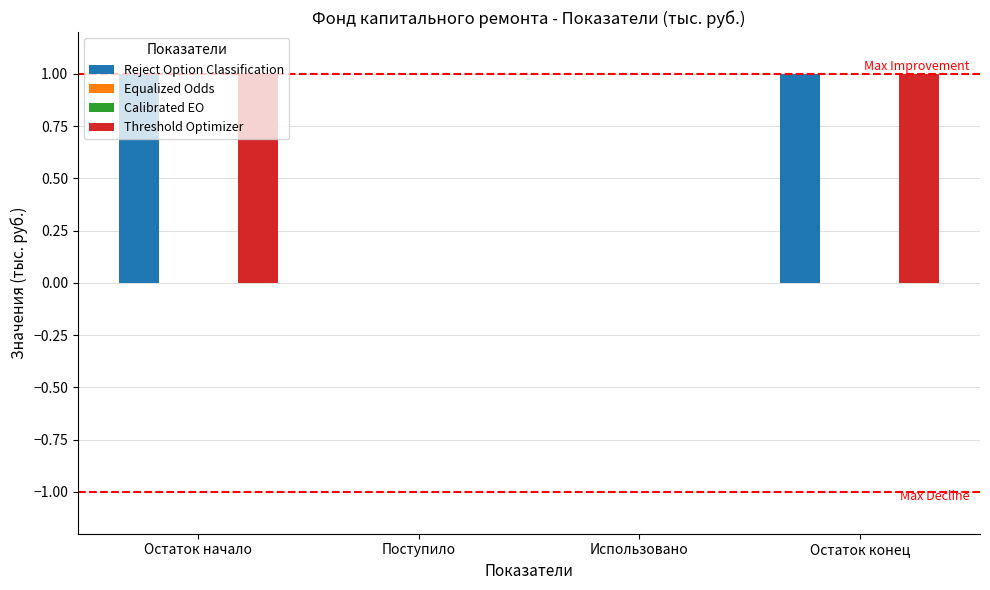

Reading left to right, what are all the values shown in this chart?

Reject Option Classification: 1	0	0	1
Equalized Odds: 0	0	0	0
Calibrated EO: 0	0	0	0
Threshold Optimizer: 1	0	0	1